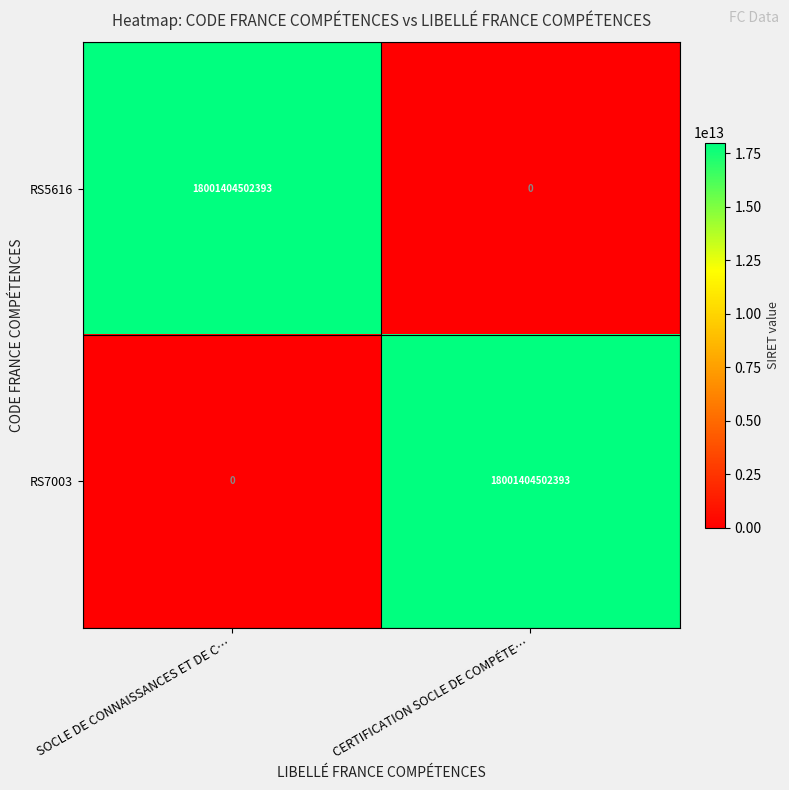

Is the value of RS5616 at CERTIFICATION SOCLE DE COMPÉTE… greater than the value of RS7003 at CERTIFICATION SOCLE DE COMPÉTE…?

No